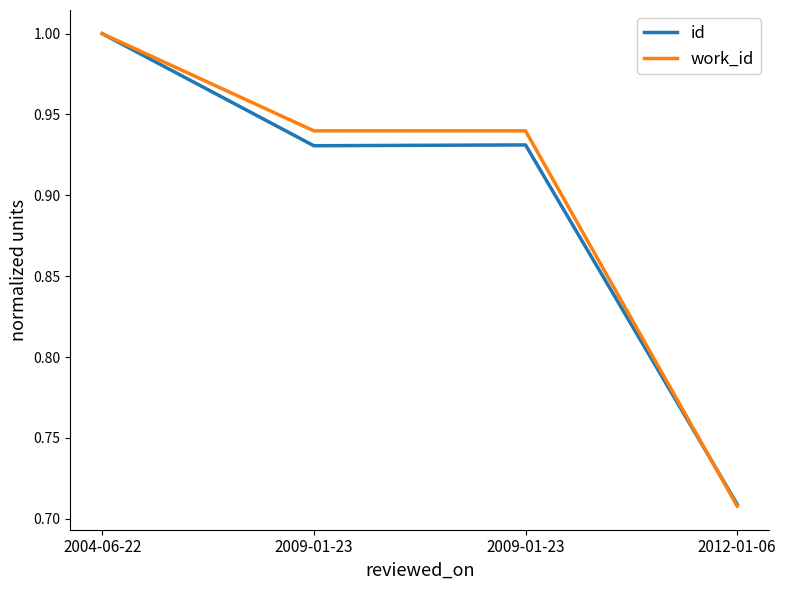

At which category is the sum across all series the highest?

2004-06-22